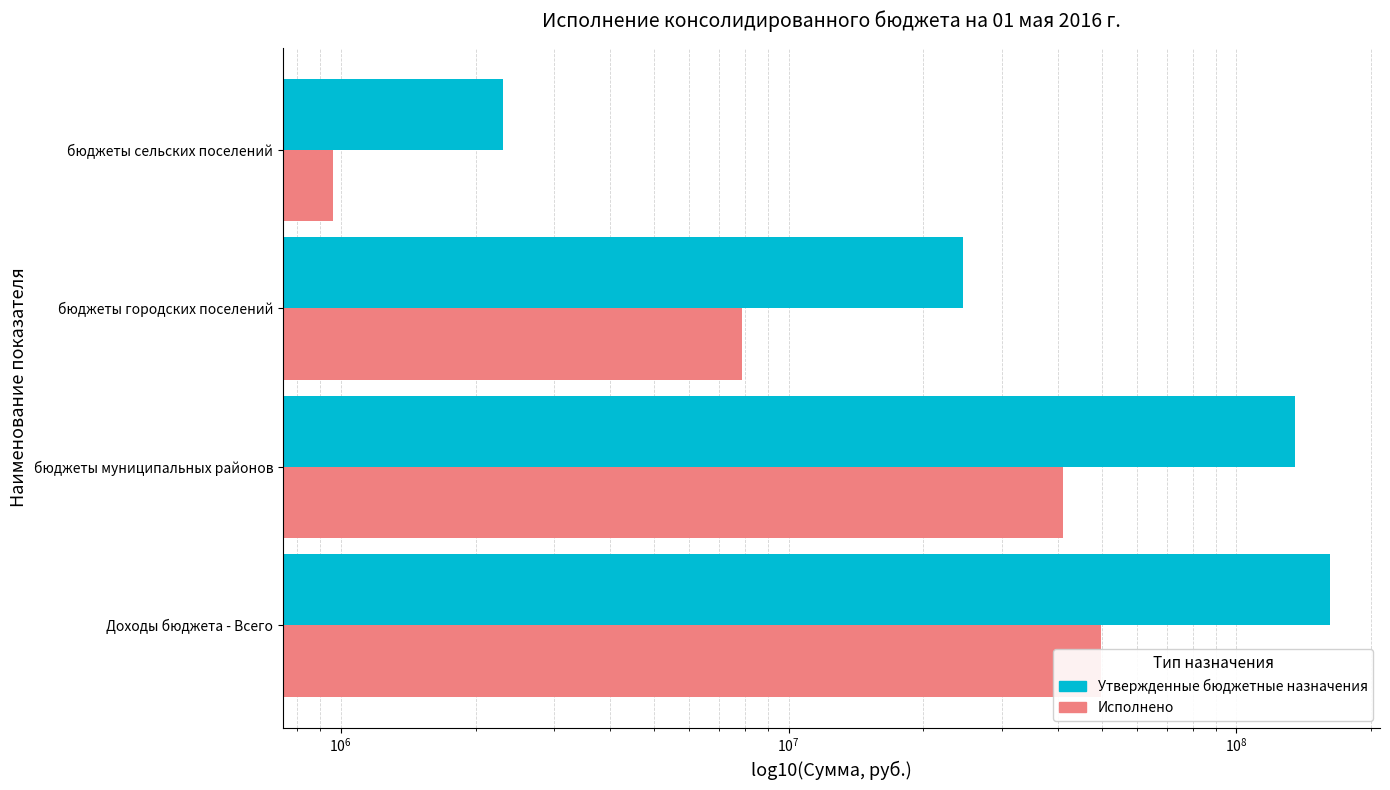

What is the difference between the maximum and minimum values in the Утвержденные бюджетные назначения series?

159541600.0